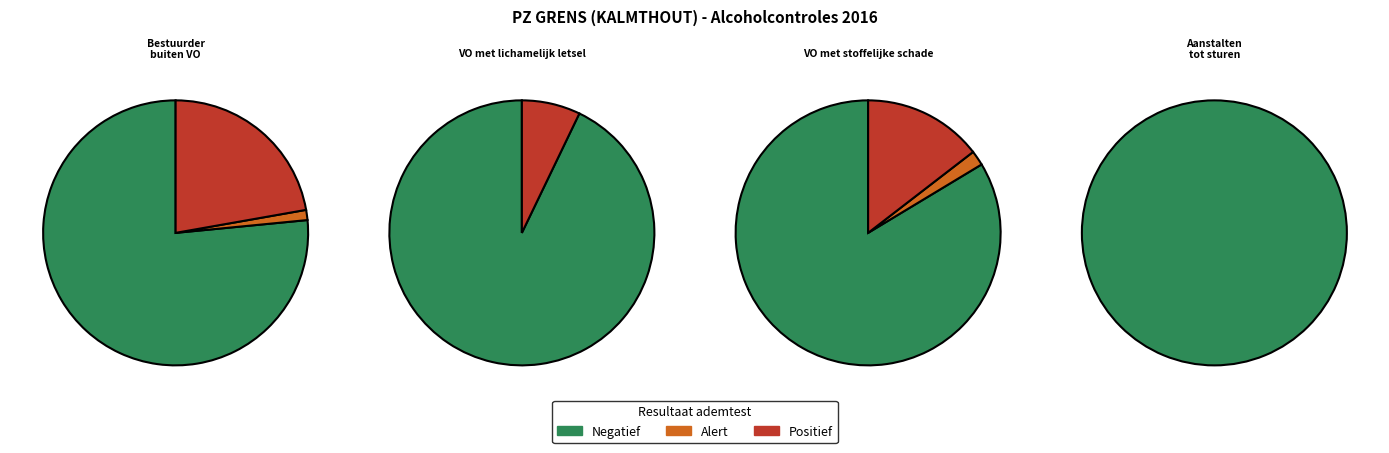

To the nearest percent, what is the combined percentage of Negatief and Alert?

93%